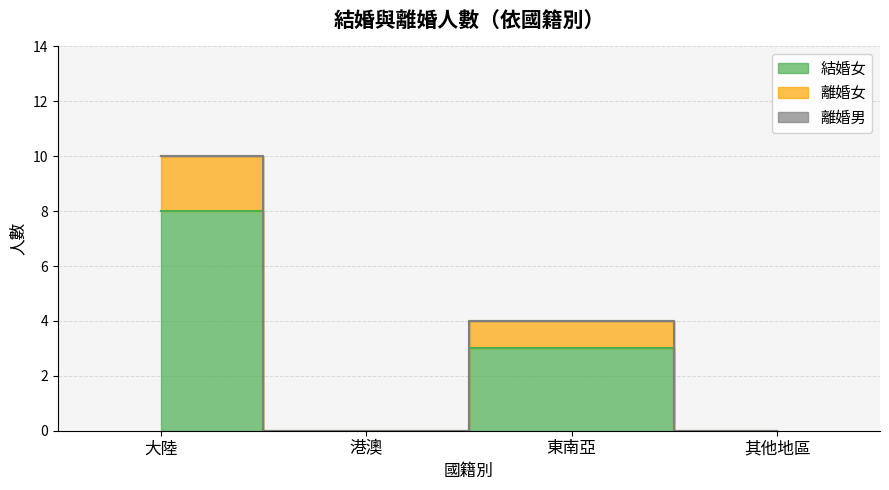

True or false: 離婚女 has a value of 0 at 港澳.

True